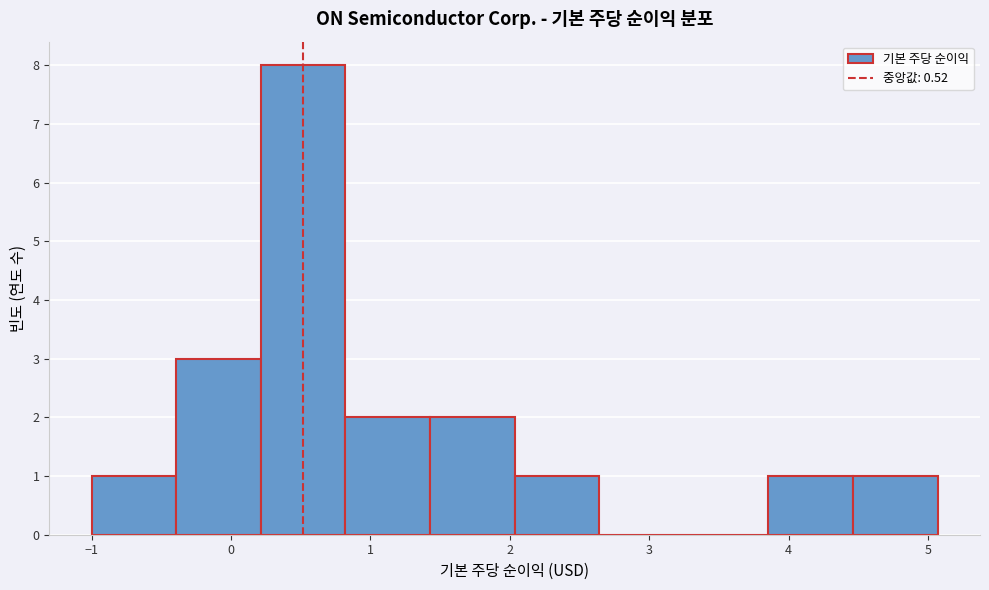

Which range on the x-axis has the tallest bar?

0.2 to 0.8